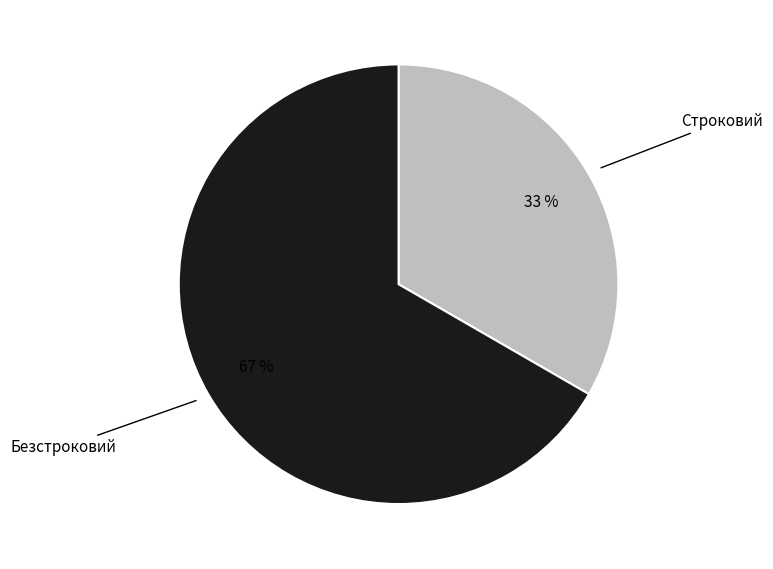

What is the ratio of the value at Безстроковий to the value at Строковий?

2.0